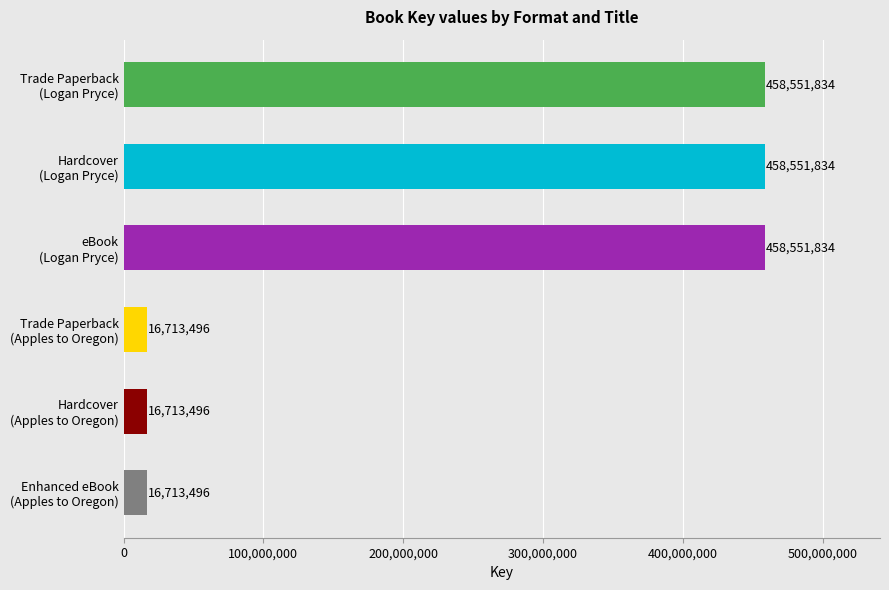

What is the value of the 4th bar from the top?

16713496